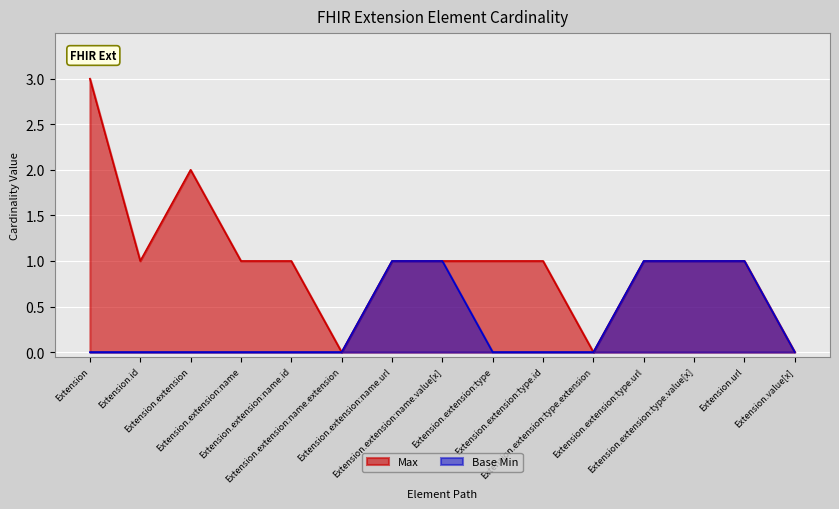

What is the label of the 3rd point from the right?

Extension.extension:type.value[x]